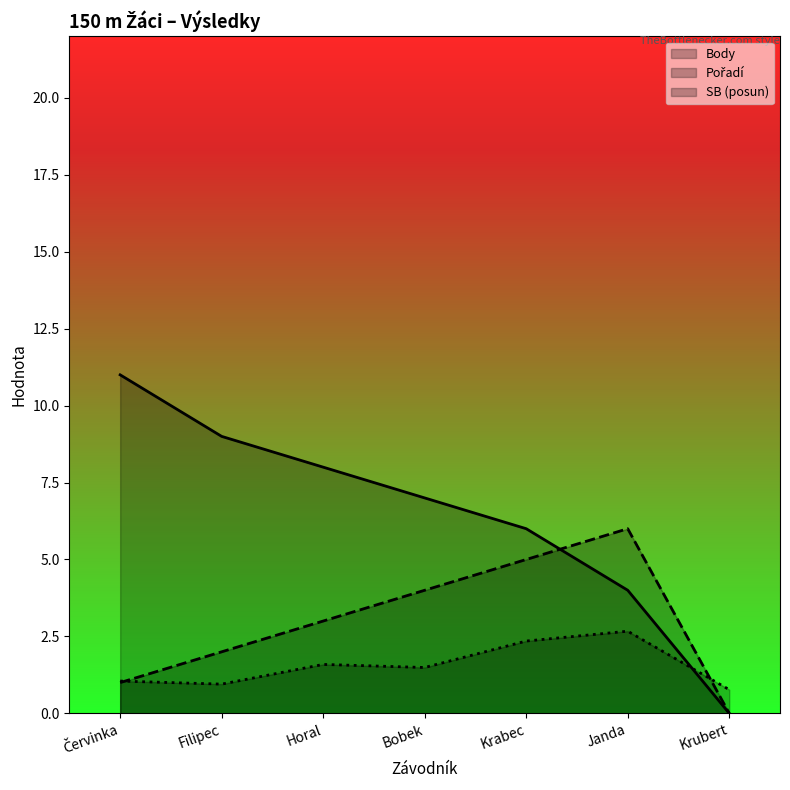

Is it true that Pořadí equals 1.0 at Červinka?

True